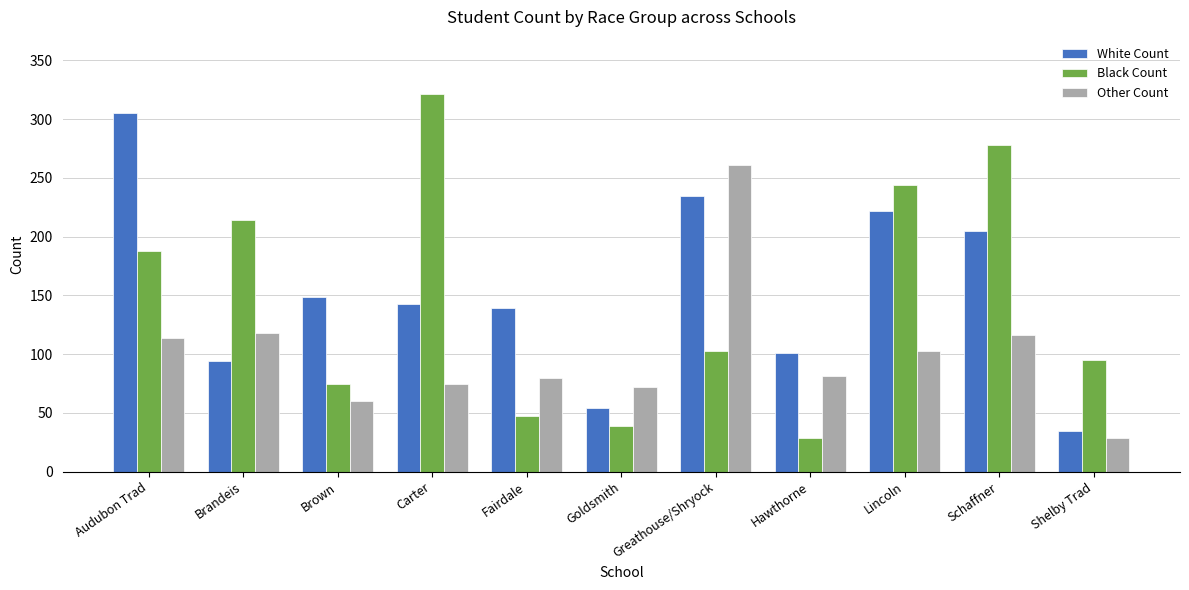

Does the chart contain any negative values?

No